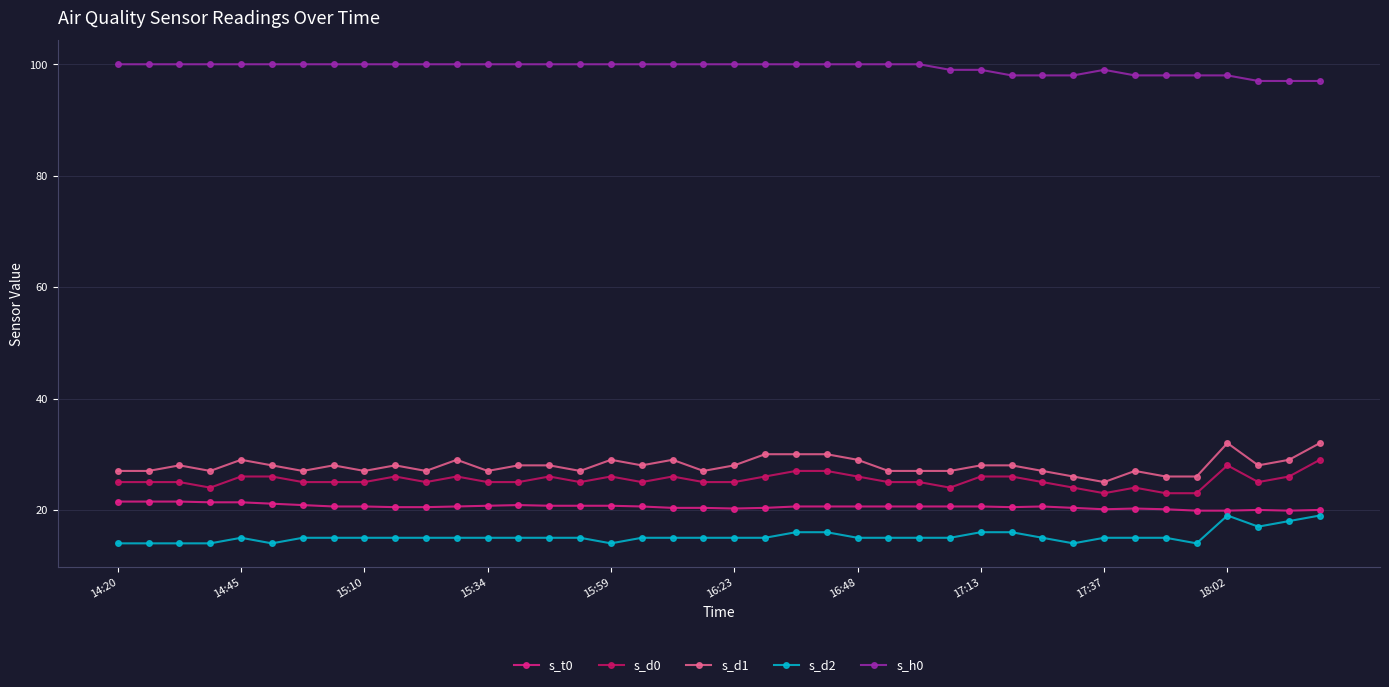

True or false: s_d2 and s_d1 cross at least once.

False